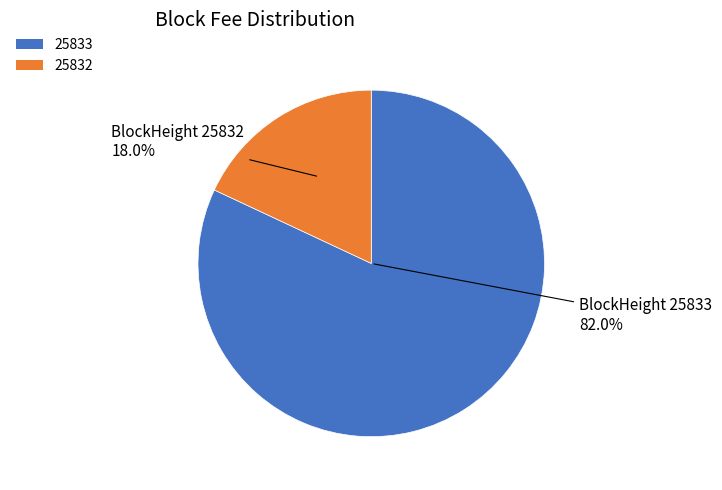

Which slice is the smallest?

25832